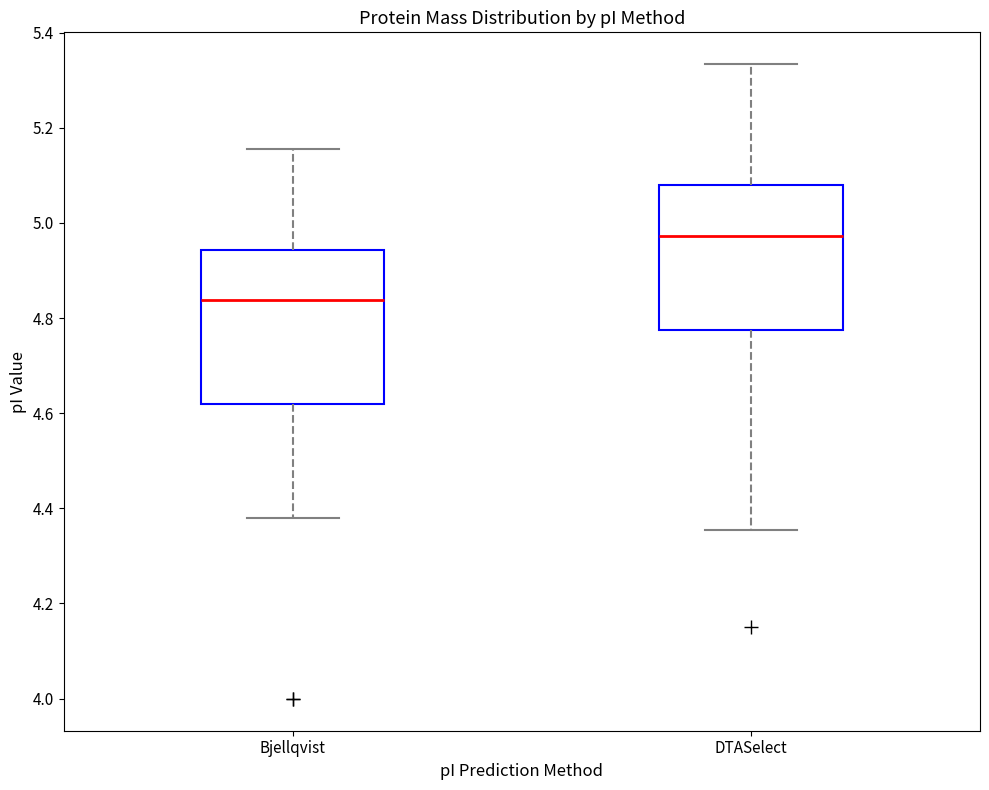

Which box has the lowest median line?

Bjellqvist